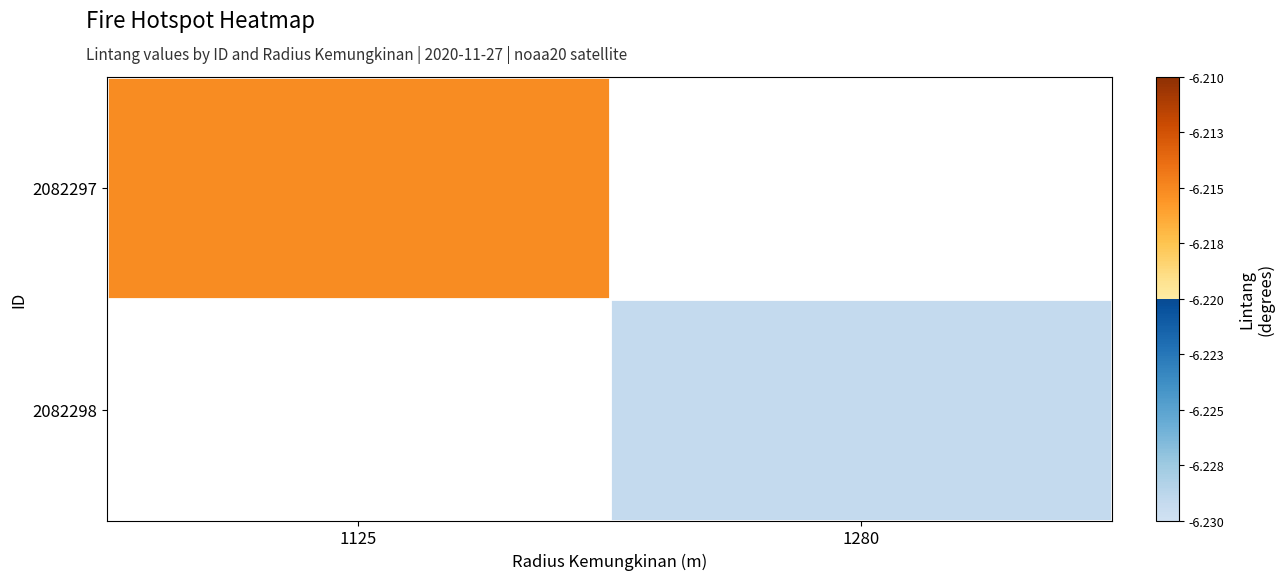

List the labels in order of 2082297 value, smallest first.

1125, 1280